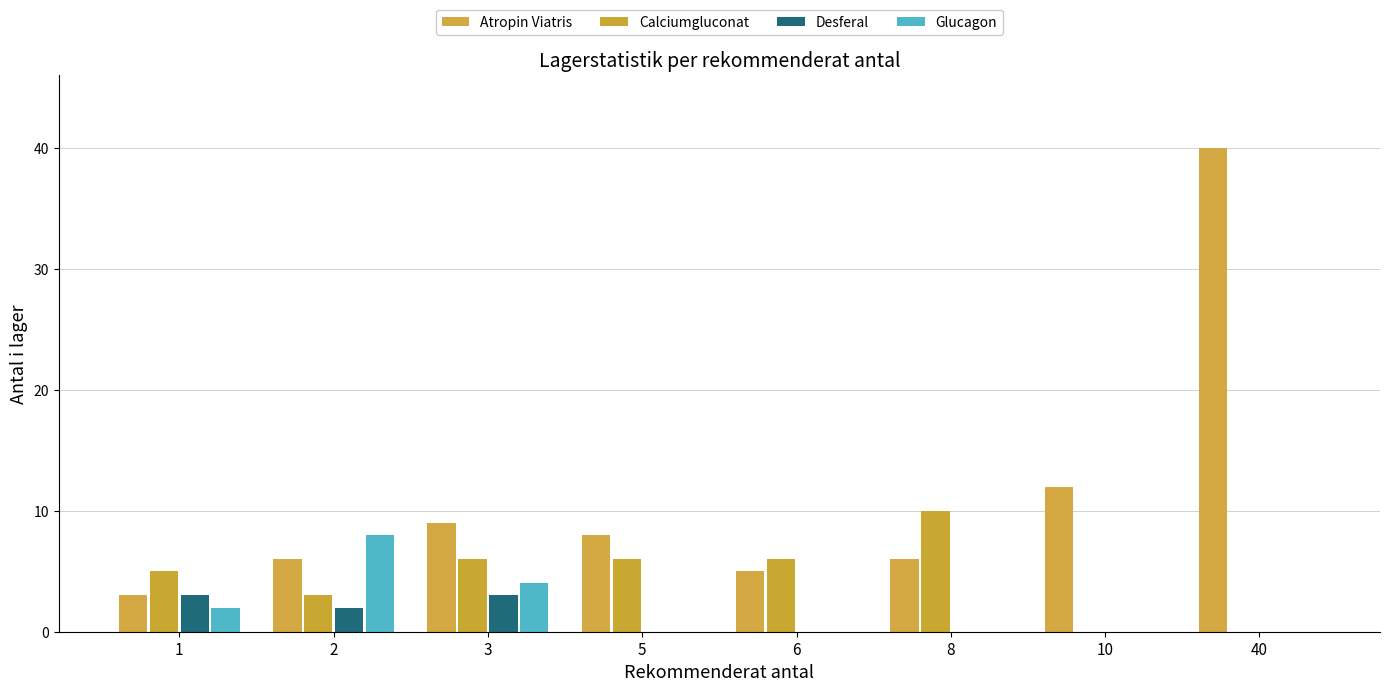

Rank the series by their maximum value, from highest to lowest.

Atropin Viatris, Calciumgluconat, Glucagon, Desferal